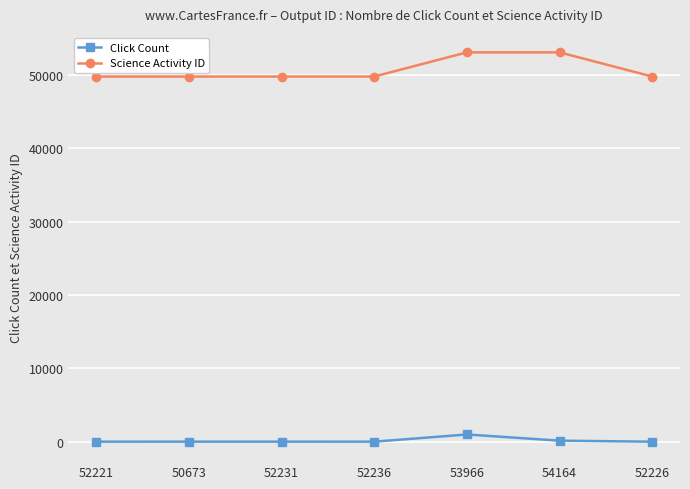

What is the difference between the highest and lowest values at 52236?

49807